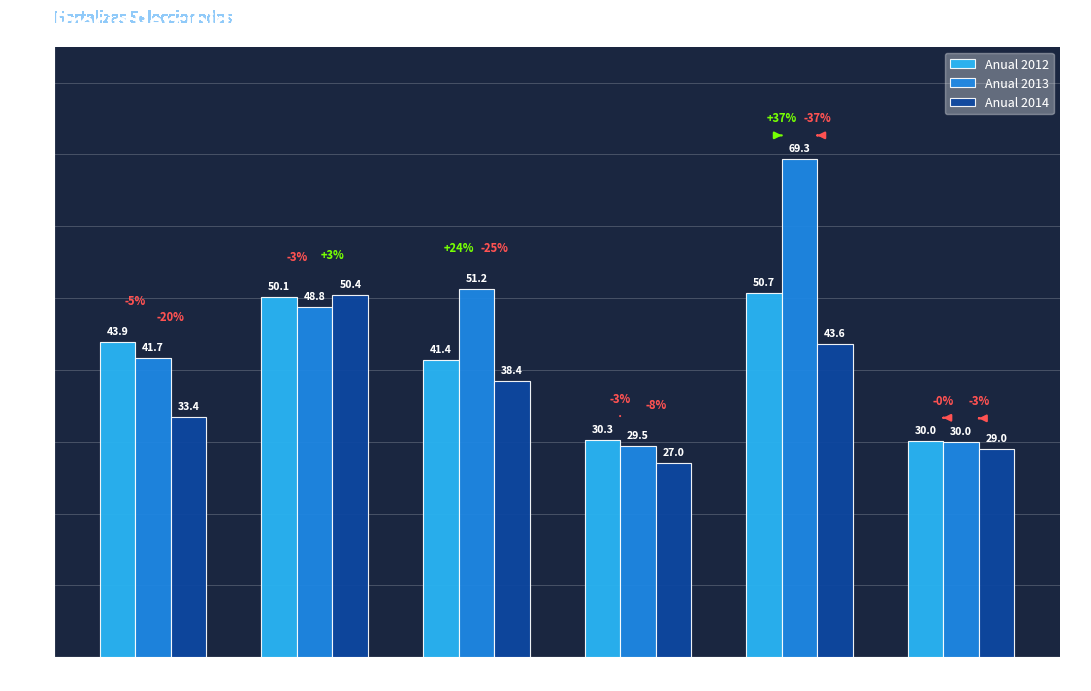

At which category is the sum across all series the highest?

COL BROCOLI